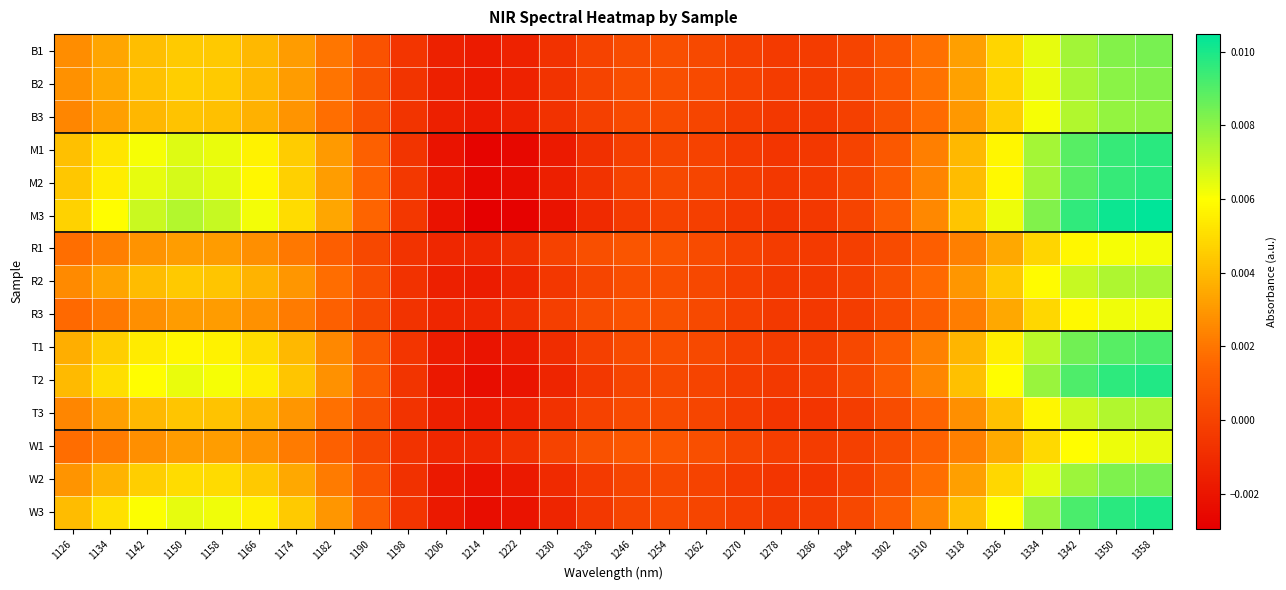

Which series has the largest range (max minus min)?

M3